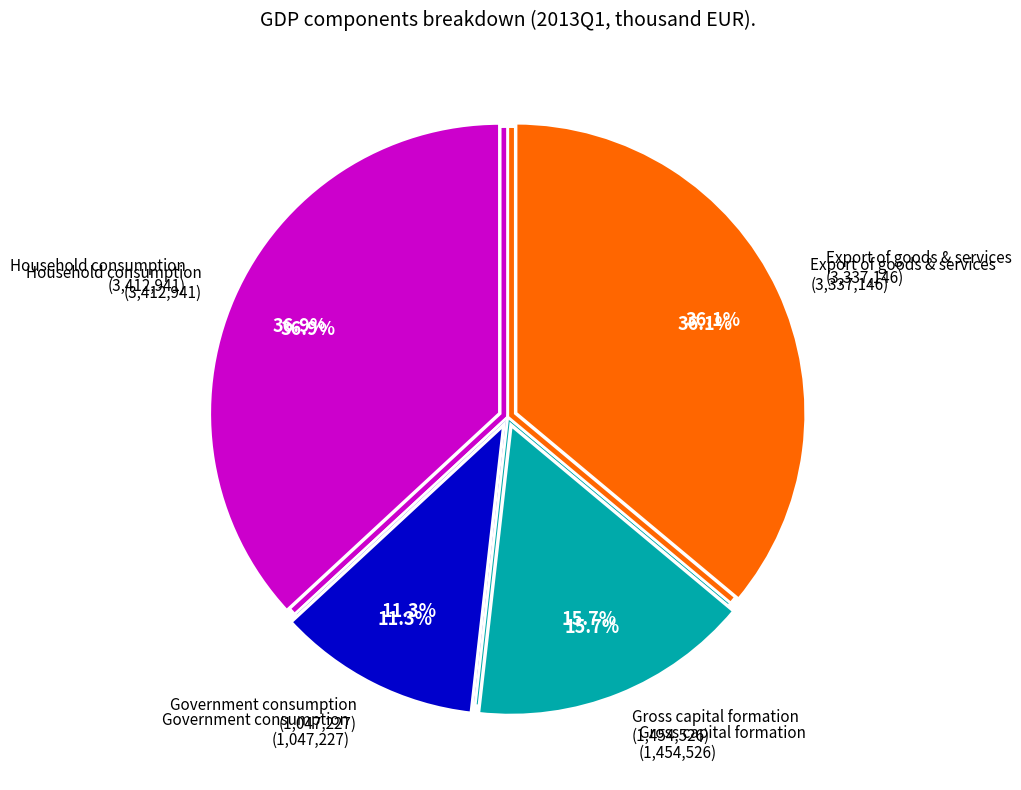

What is the largest slice in the pie chart?

2015Q3